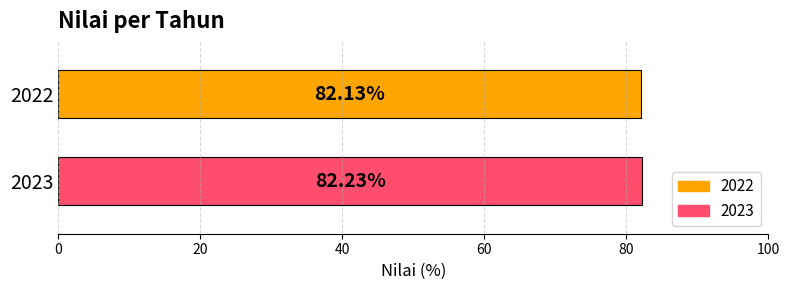

List the series in order of their peak value, lowest first.

2022, 2023